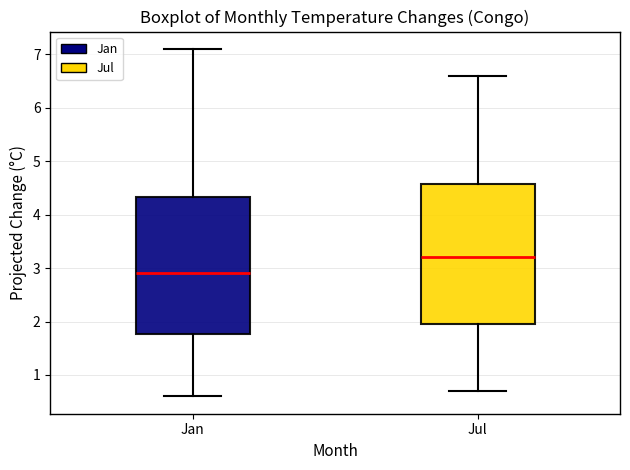

Reading left to right, read every box against the y-axis: the position of its median line, the range the box covers, and the ends of its whiskers. The values are not printed on the chart, so give them approximately, as read against the axis.

Jan: median 2.9, box 1.8 to 4.3, whiskers 0.6 to 7.1
Jul: median 3.2, box 2.0 to 4.6, whiskers 0.7 to 6.6